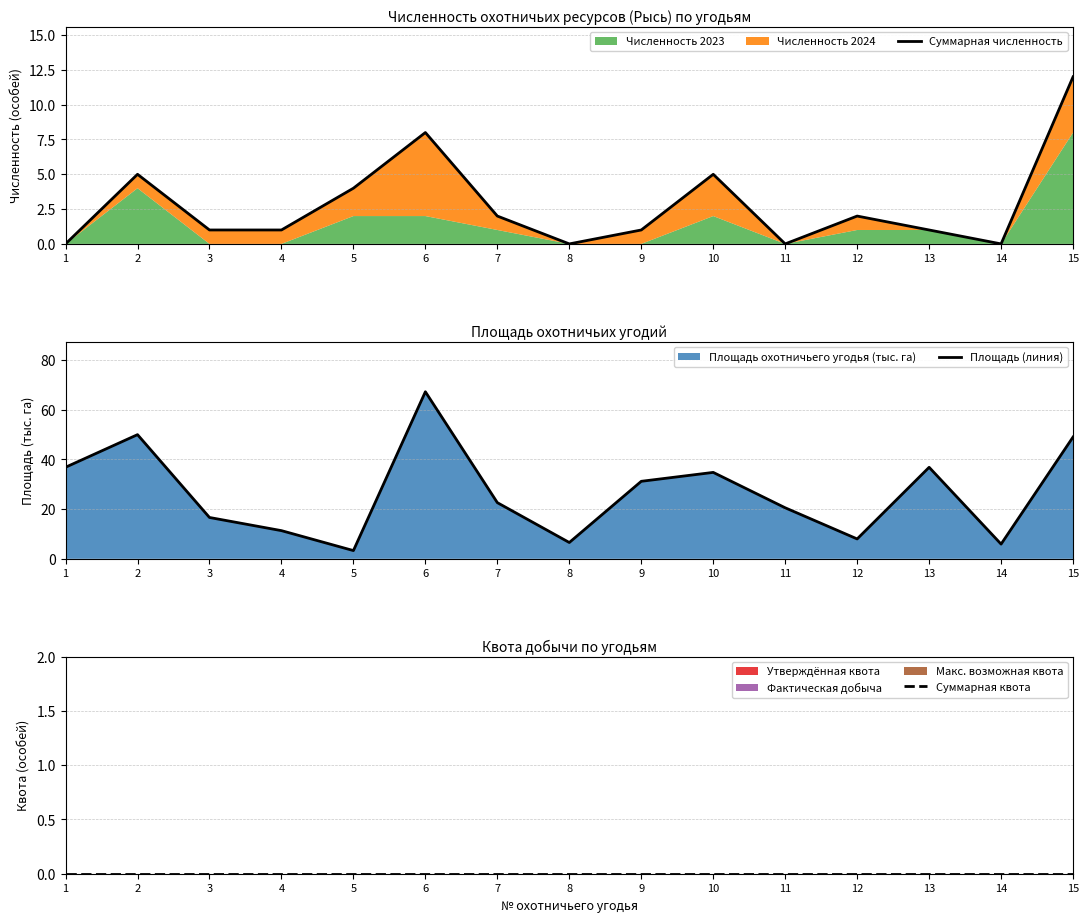

What is the spread (max minus min) of values at 7?

22.6